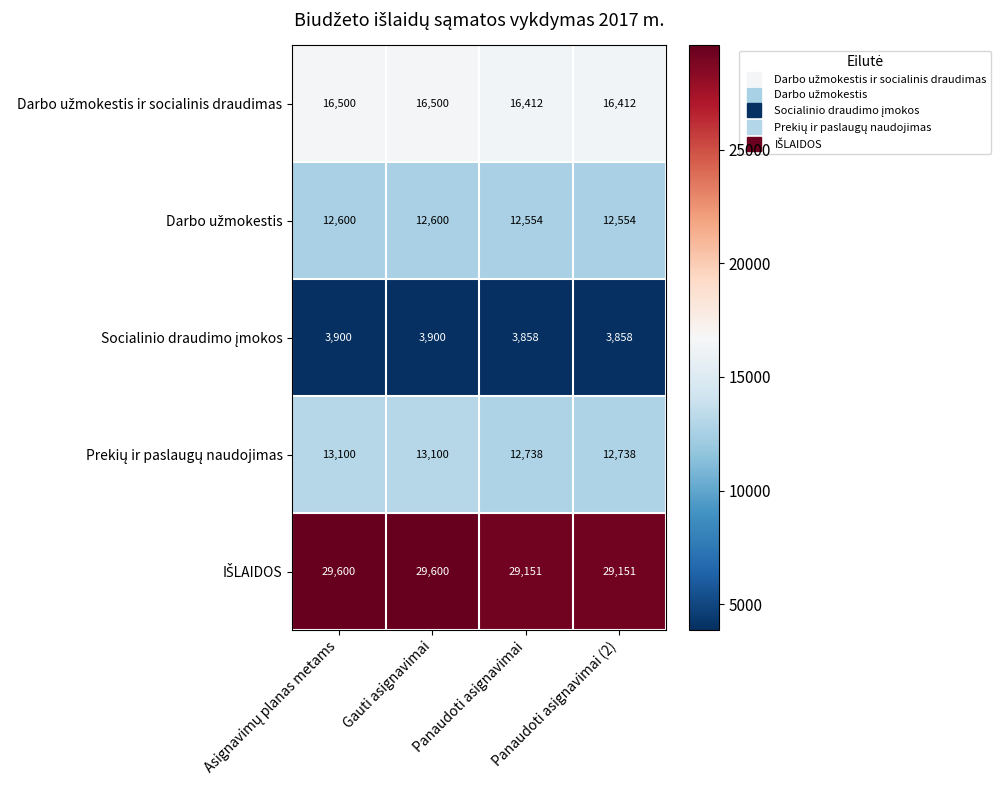

What is the difference between the highest and lowest values at Panaudoti asignavimai?

25293